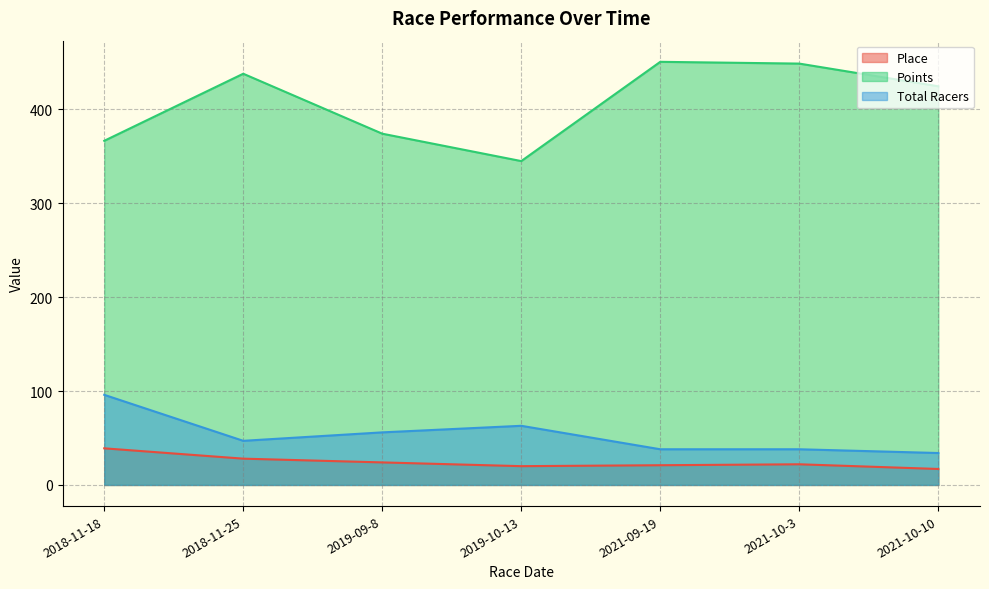

Between 2018-11-18 and 2019-09-8, which is larger?

2018-11-18